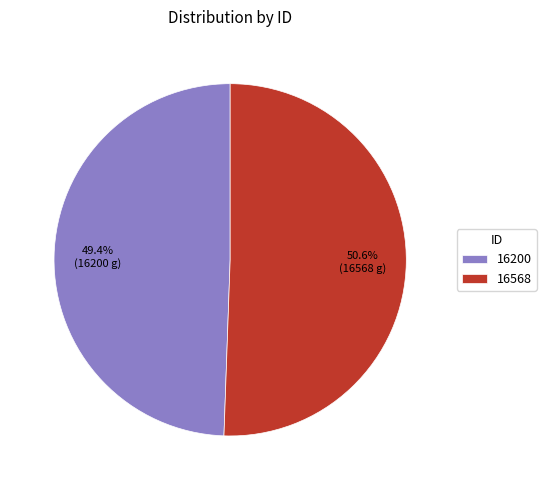

The 16200 slice represents 49% of the pie. True or false?

True